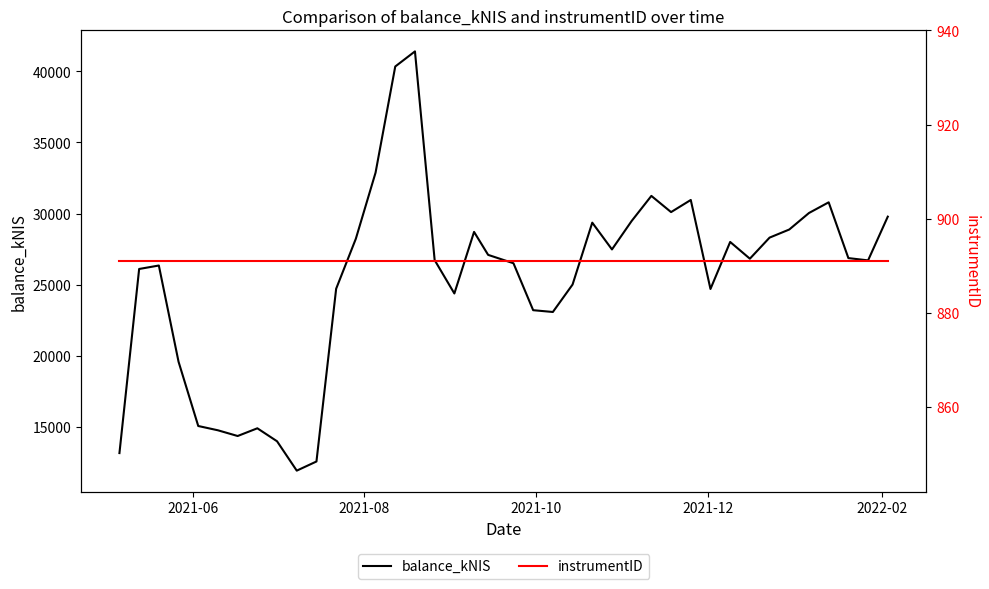

What is the highest value of the balance_kNIS series?

41402.1